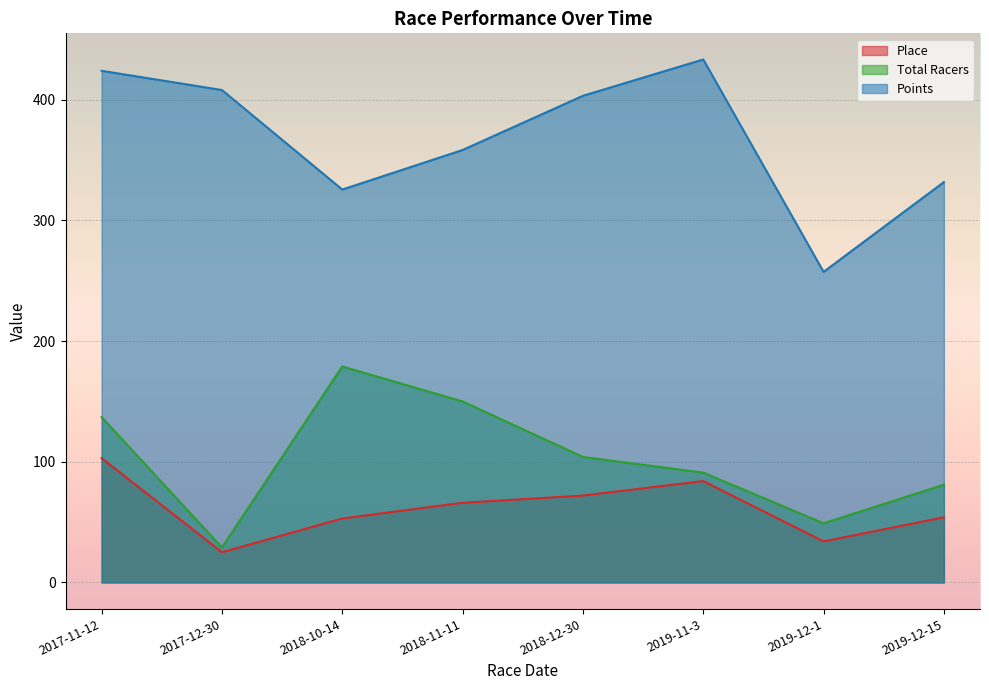

True or false: Points and Total Racers intersect in this chart.

False